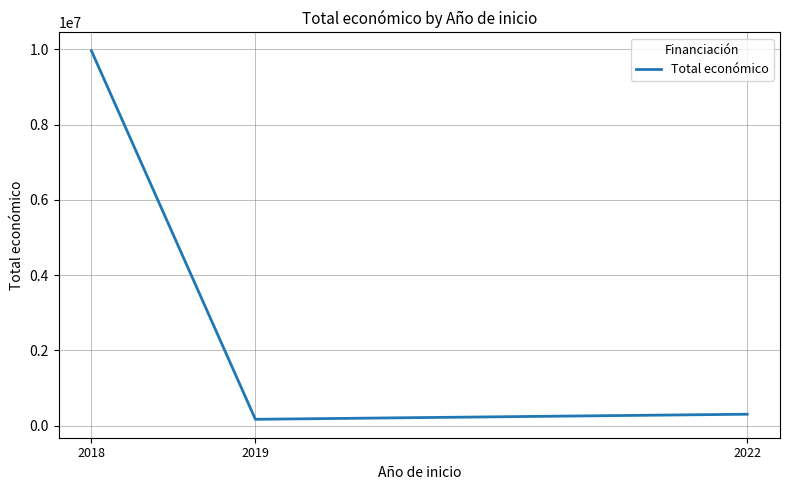

The value at 2018 is 15637676. True or false?

False